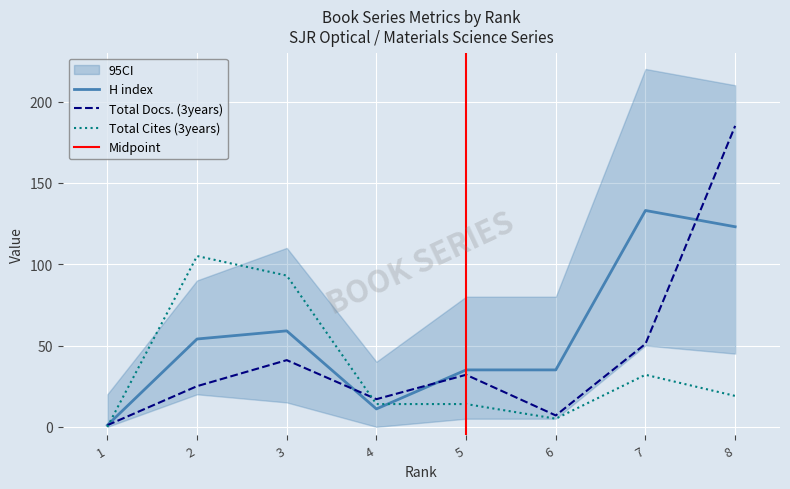

At which label does H index reach its minimum?

1